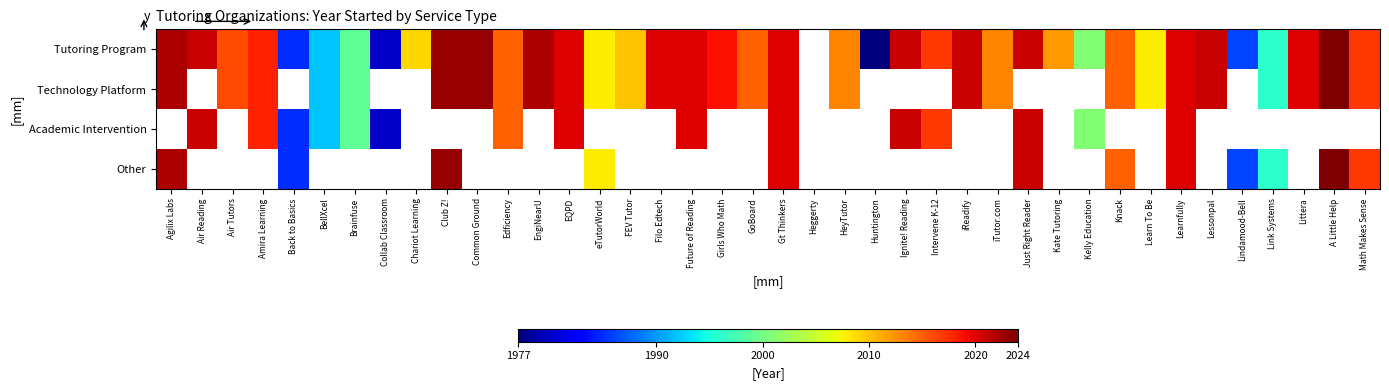

The Tutoring Program series shows 995.6 at Agilix Labs. True or false?

False